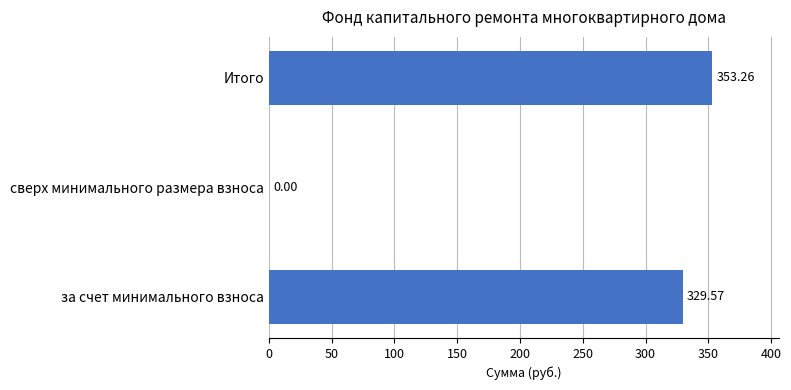

Which has a higher value, сверх минимального размера взноса or Итого?

Итого